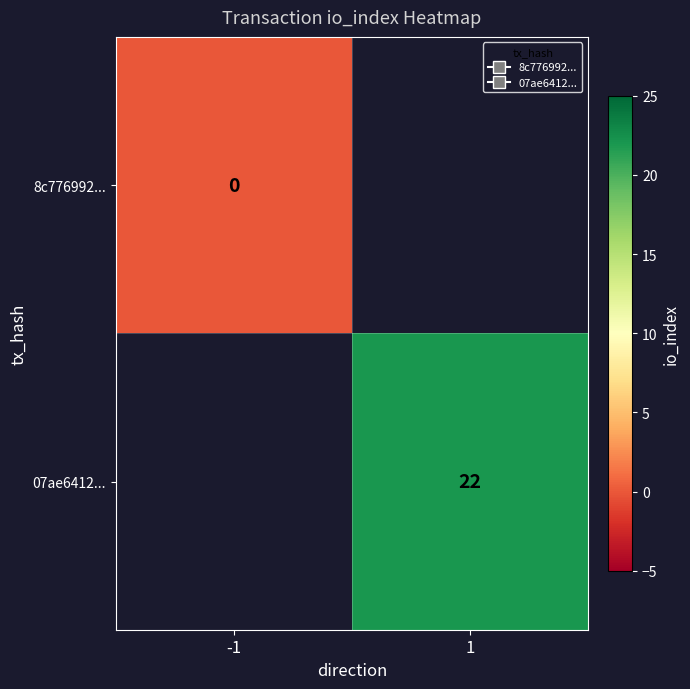

At how many categories does at least one series exceed 4?

1